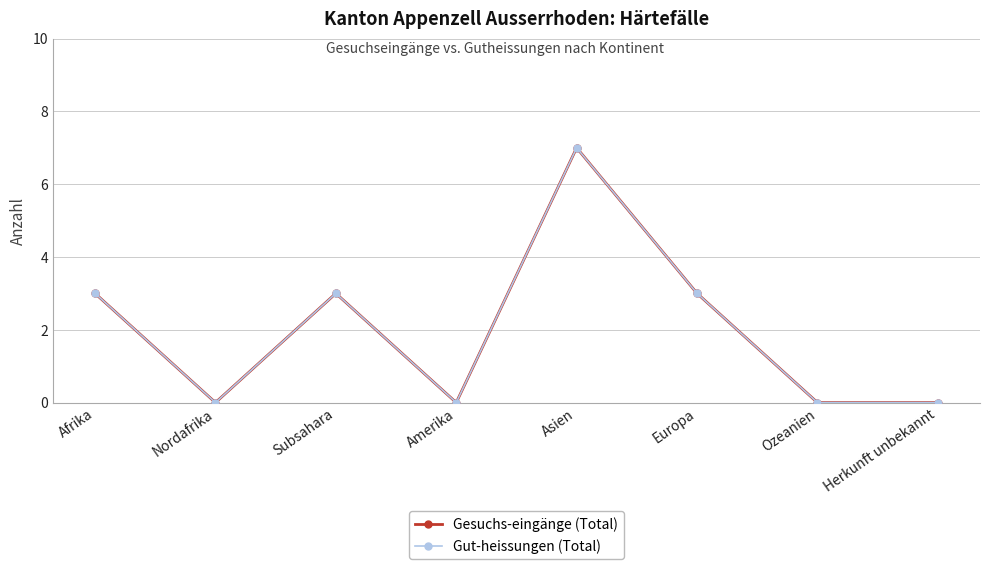

Is the value of Gesuchs-eingänge (Total) at Asien greater than the value of Gut-heissungen (Total) at Ozeanien?

Yes